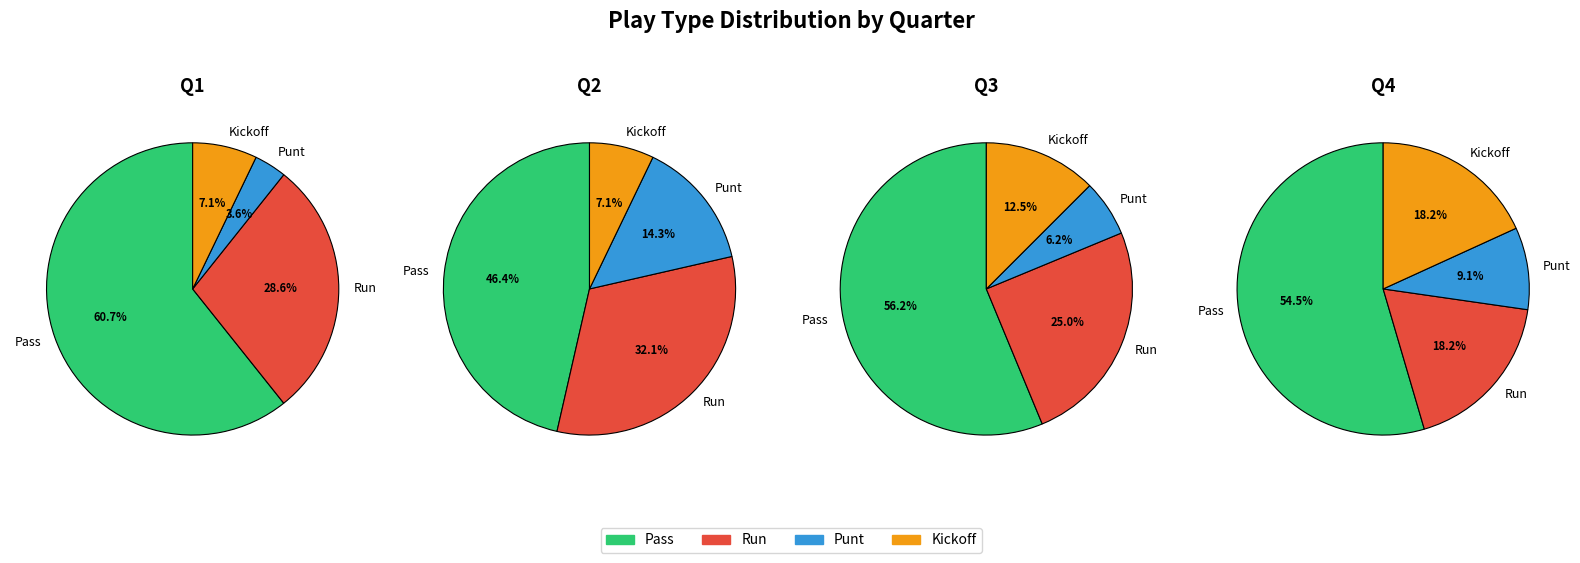

Which series has the widest spread of values?

run